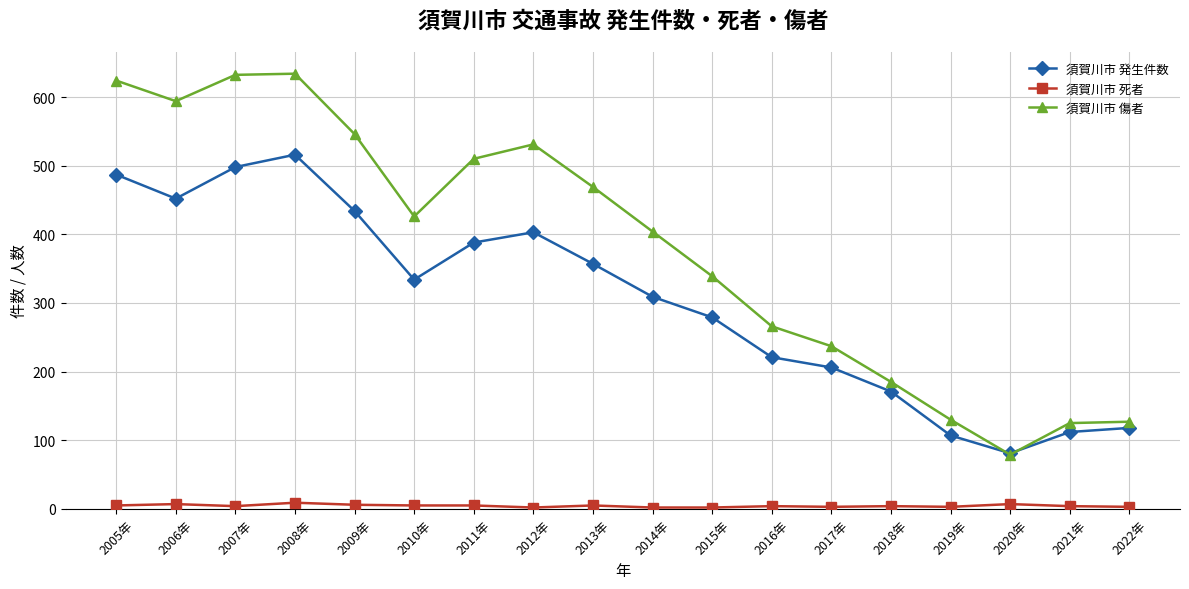

What is the difference between the 須賀川市 死者 values at 2016年 and 2008年?

5.0